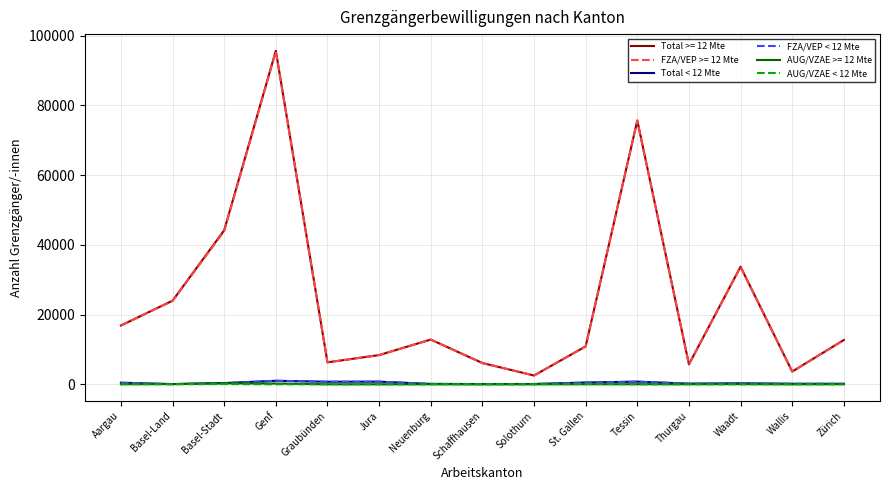

Does the chart have visible grid lines?

Yes